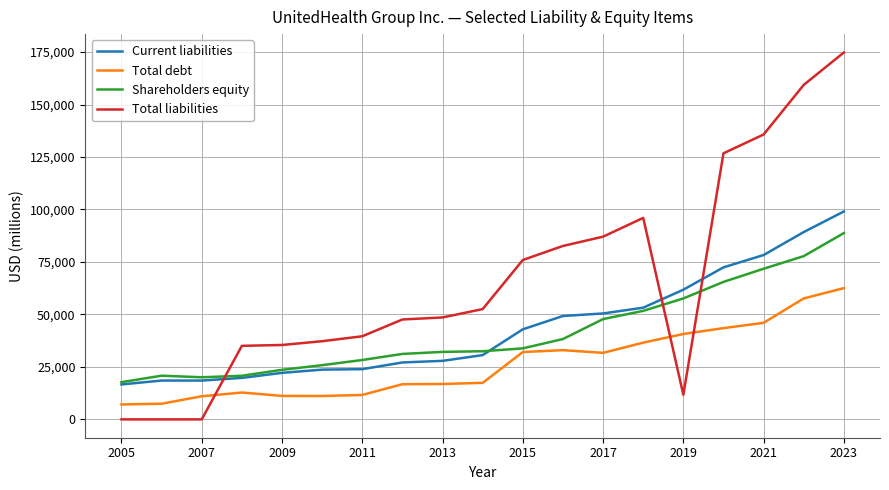

What is the maximum value for Total liabilities?

174801